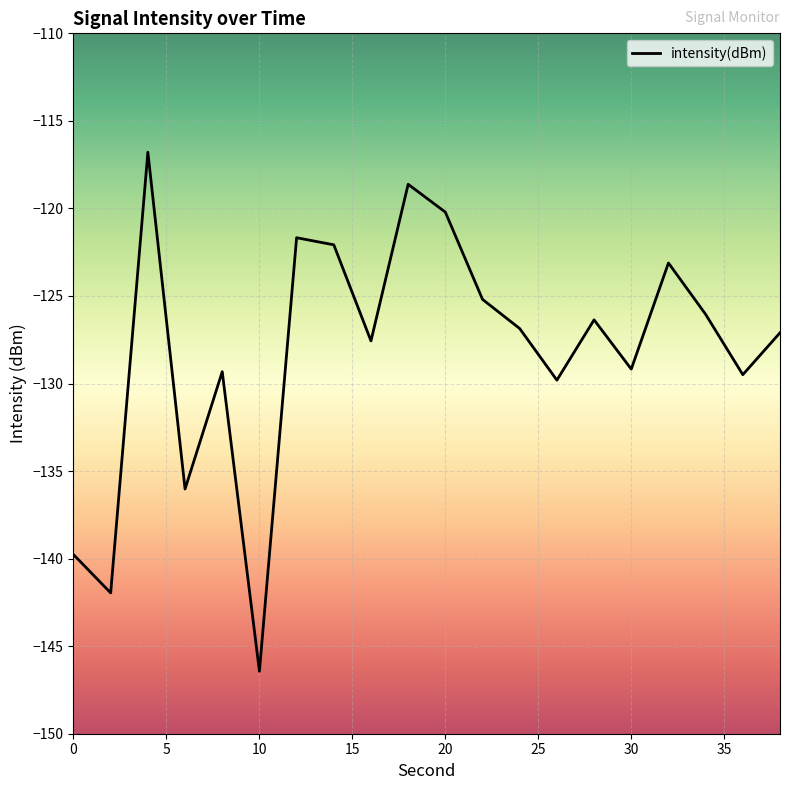

What is the maximum value shown in the chart?

-116.8